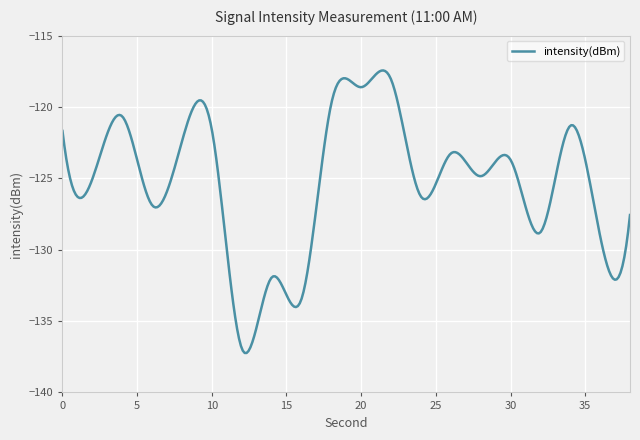

What is the greatest value displayed?

-117.4